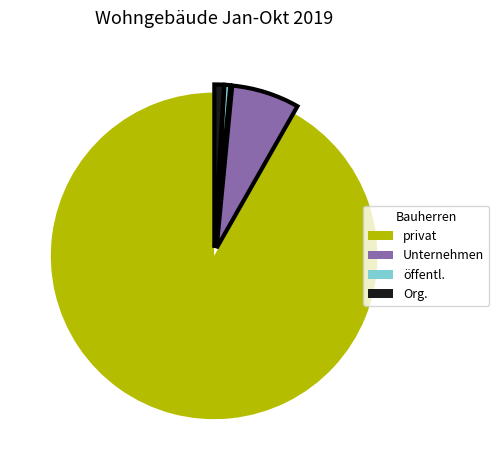

Does any single category account for the majority?

Yes